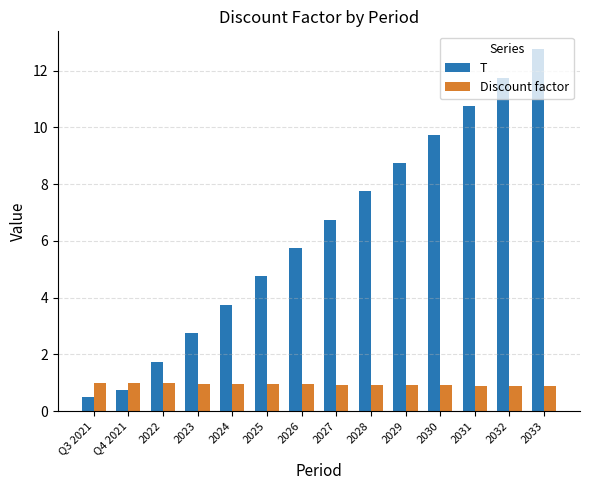

What is the difference between the Discount factor values at 2029 and Q3 2021?

0.1